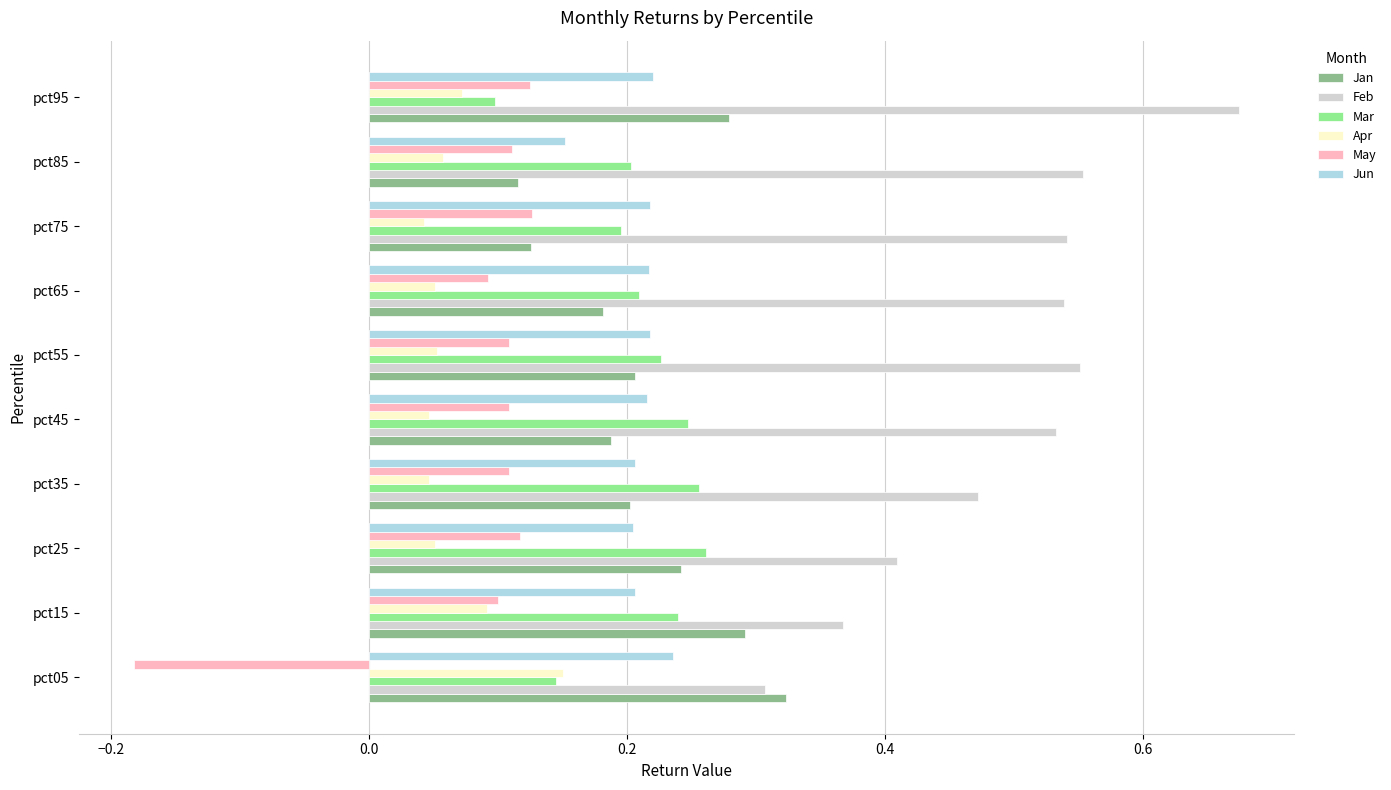

What are all the series names shown in the legend?

Jan, Feb, Mar, Apr, May, Jun